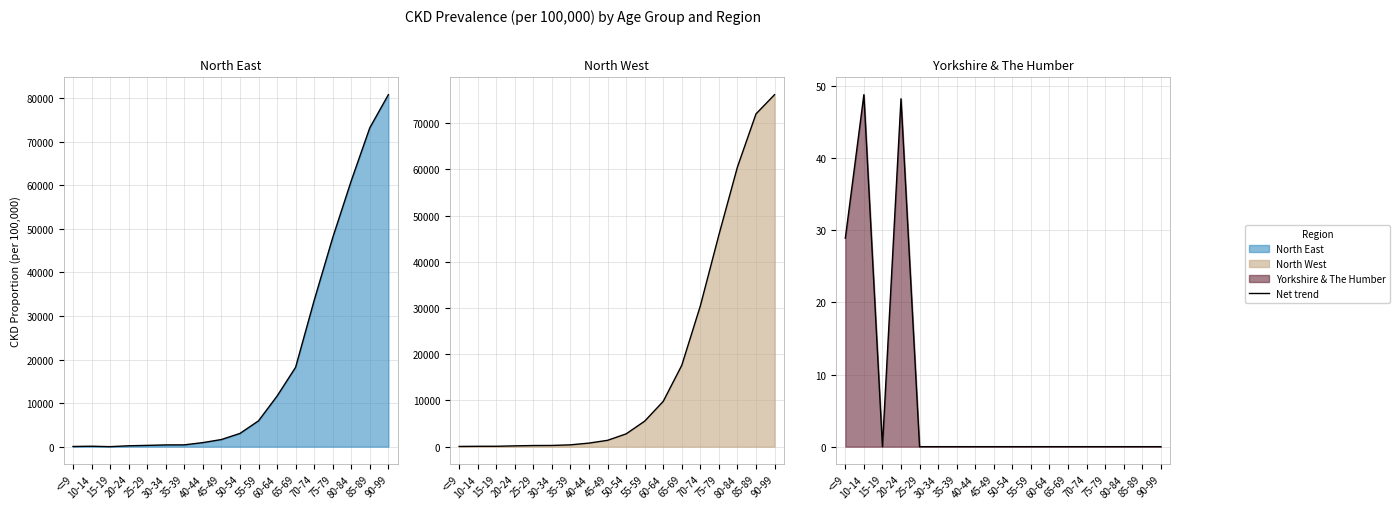

The value of North East at 85-89 is 73208.0. True or false?

True